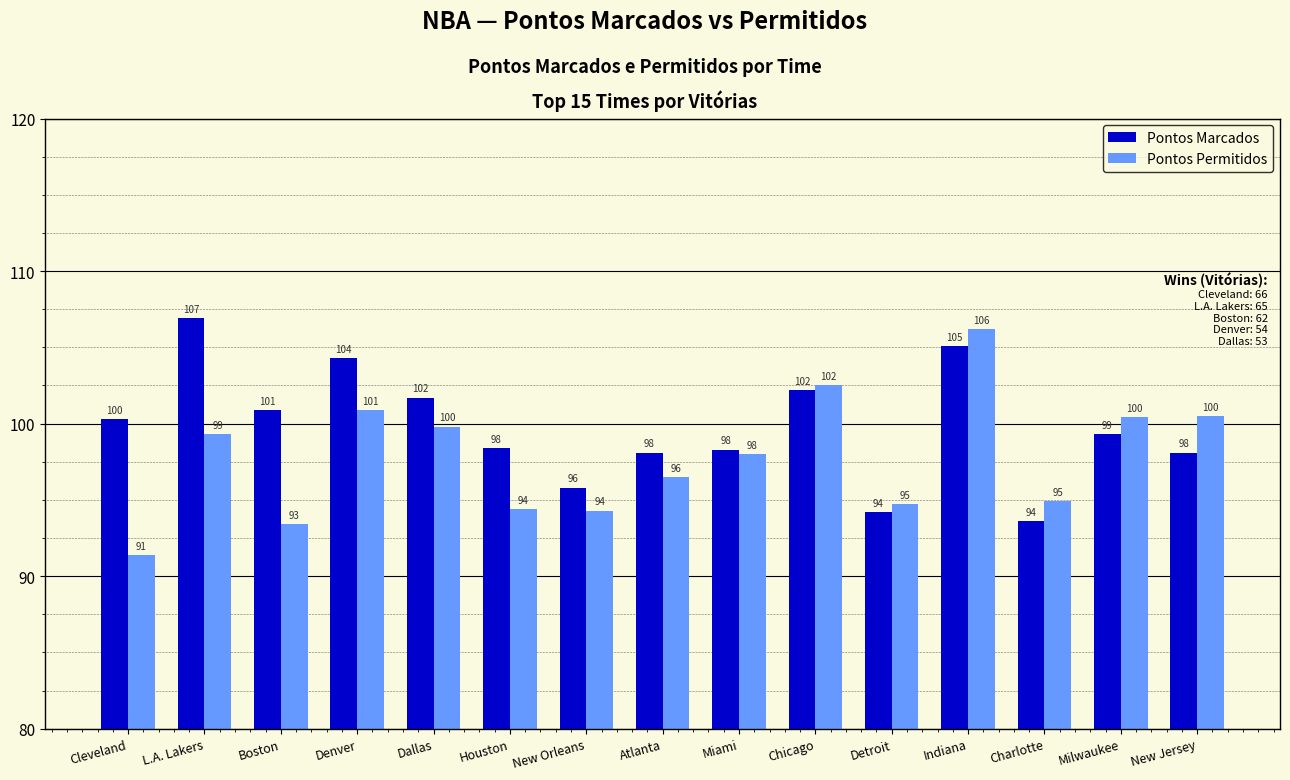

What is the label of the 11th bar from the right?

Dallas